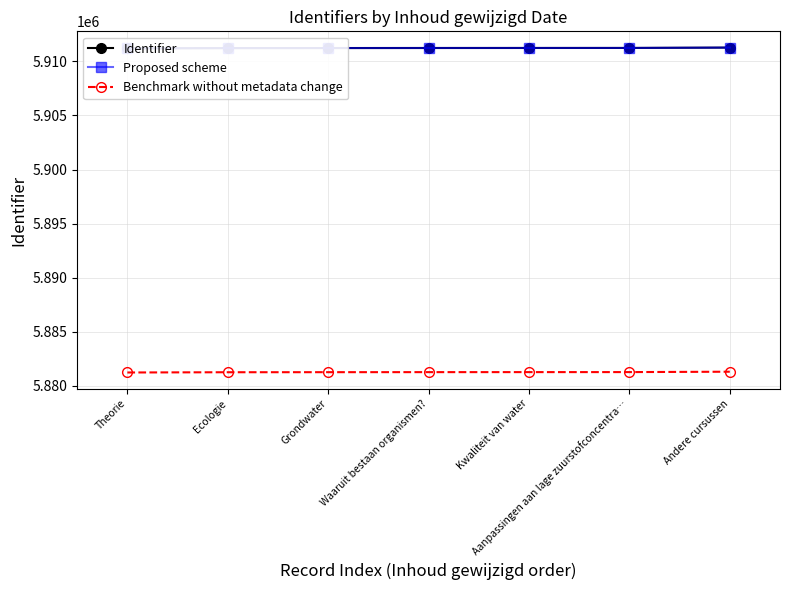

How many values in the Identifier series are below 5911247?

3